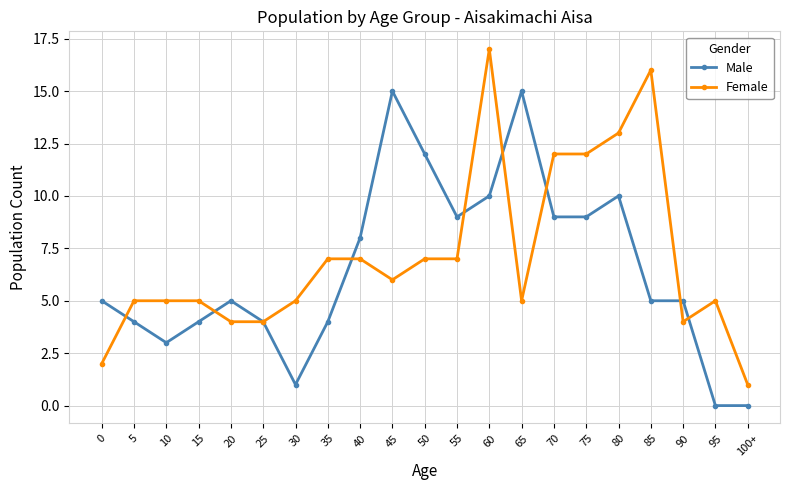

At which category does the chart reach its peak across all series?

60